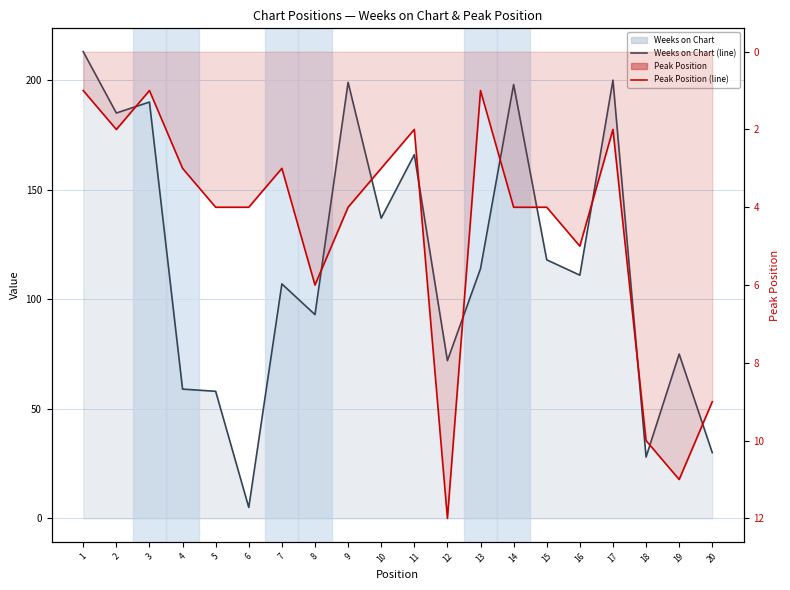

Reading right to left, what are all the values shown in this chart?

Weeks on Chart: 30	75	28	200	111	118	198	114	72	166	137	199	93	107	5	58	59	190	185	213
Peak Position: 9	11	10	2	5	4	4	1	12	2	3	4	6	3	4	4	3	1	2	1